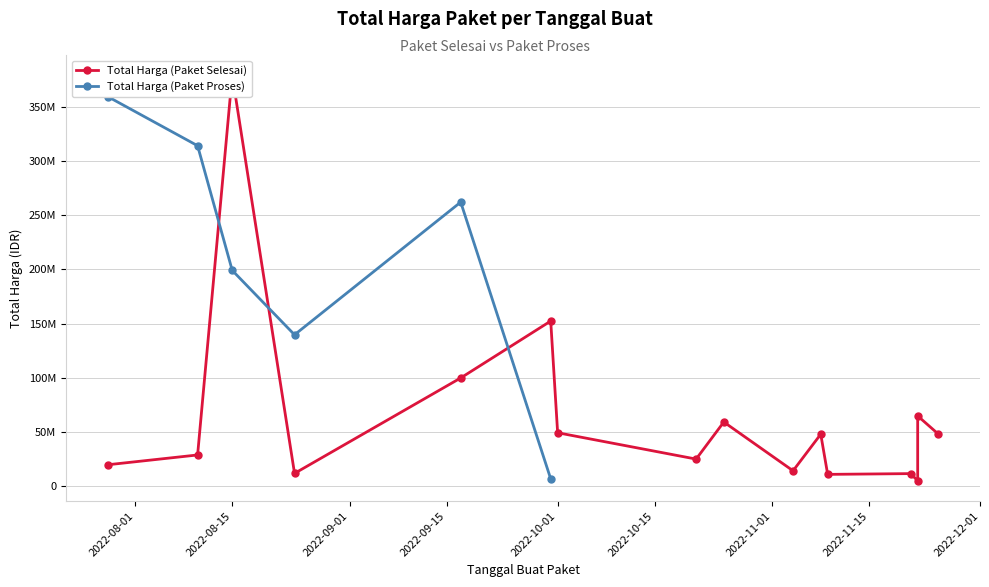

At which category does the chart reach its peak across all series?

2022-08-15